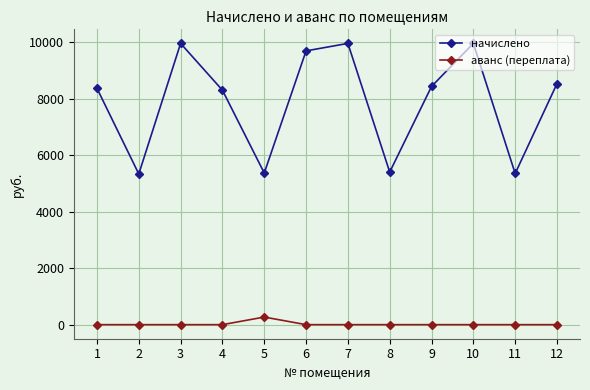

The value of начислено at 9 is 5610.9. True or false?

False